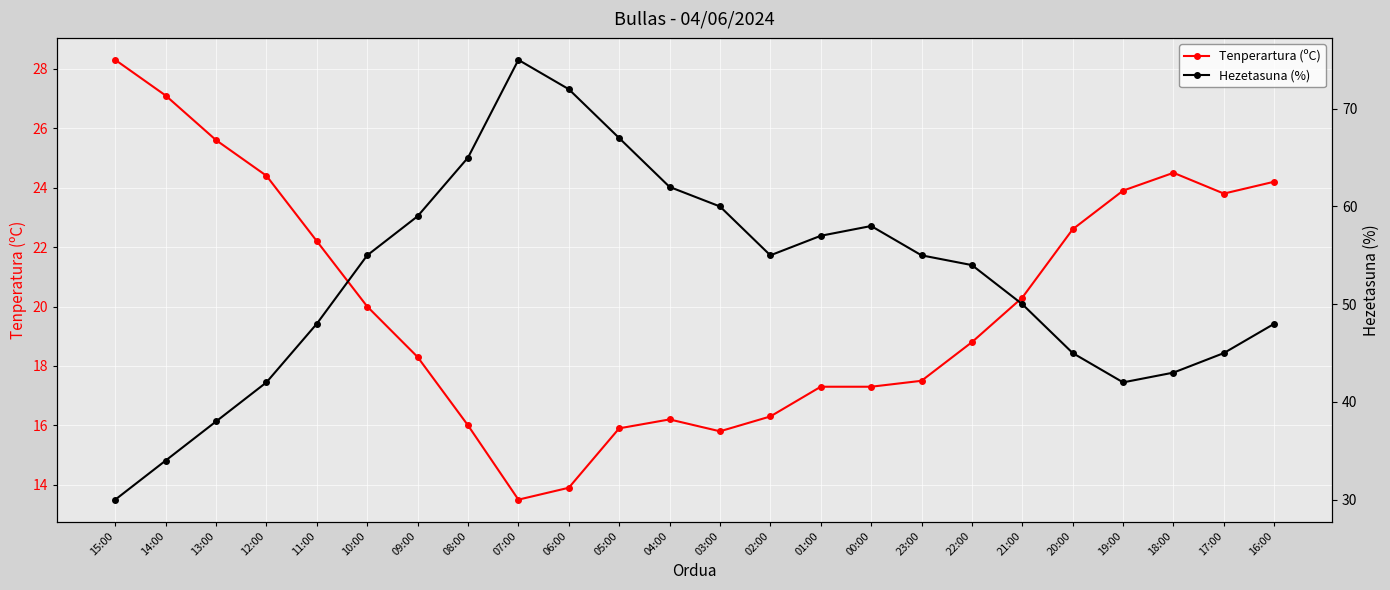

Reading left to right, transcribe all the data shown in this chart.

Tenperartura (ºC): 28.3	27.1	25.6	24.4	22.2	20.0	18.3	16.0	13.5	13.9	15.9	16.2	15.8	16.3	17.3	17.3	17.5	18.8	20.3	22.6	23.9	24.5	23.8	24.2
Hezetasuna (%): 30.0	34.0	38.0	42.0	48.0	55.0	59.0	65.0	75.0	72.0	67.0	62.0	60.0	55.0	57.0	58.0	55.0	54.0	50.0	45.0	42.0	43.0	45.0	48.0